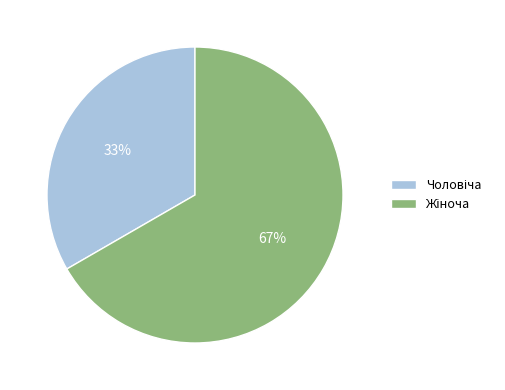

To the nearest percent, what is the average slice percentage?

50%